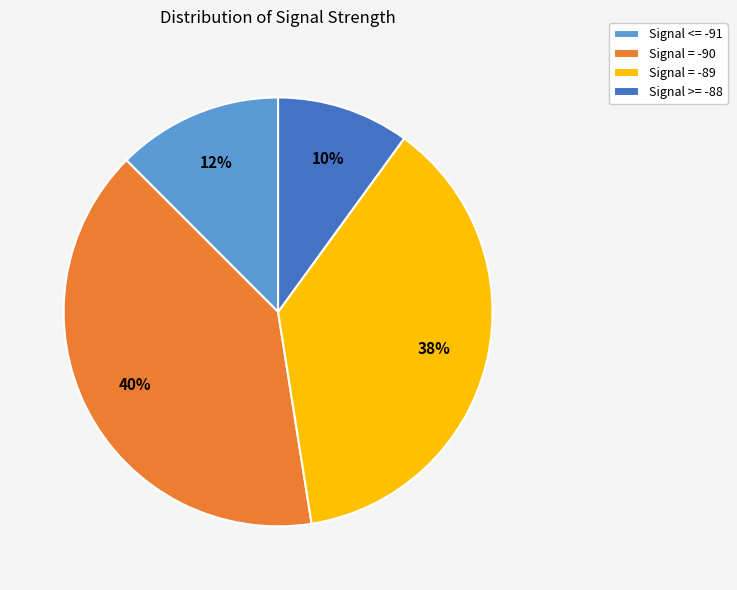

Does any single category account for the majority?

No